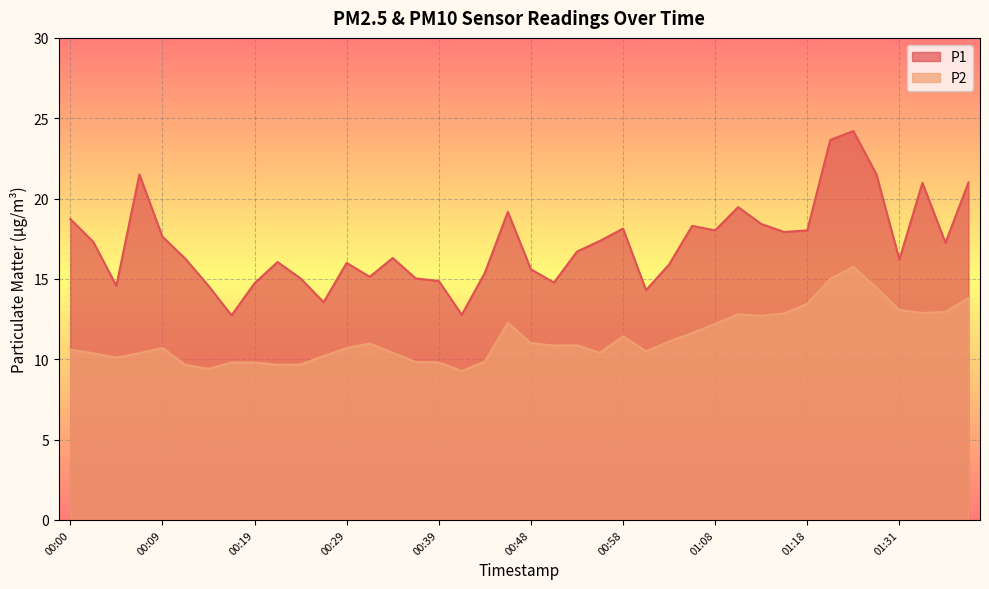

Between 00:51 and 00:39, which is larger?

00:39